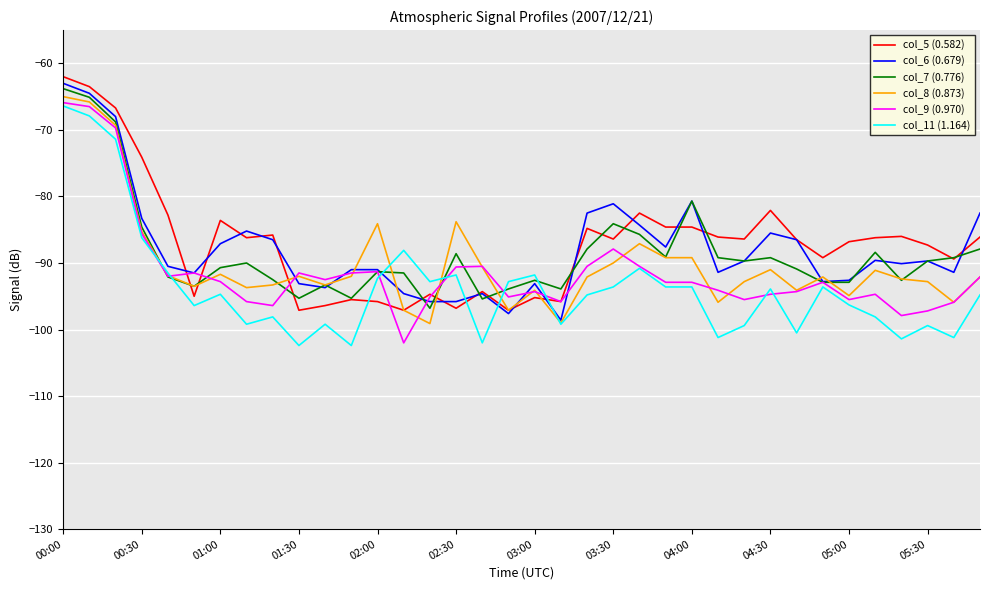

Does the chart have visible grid lines?

Yes